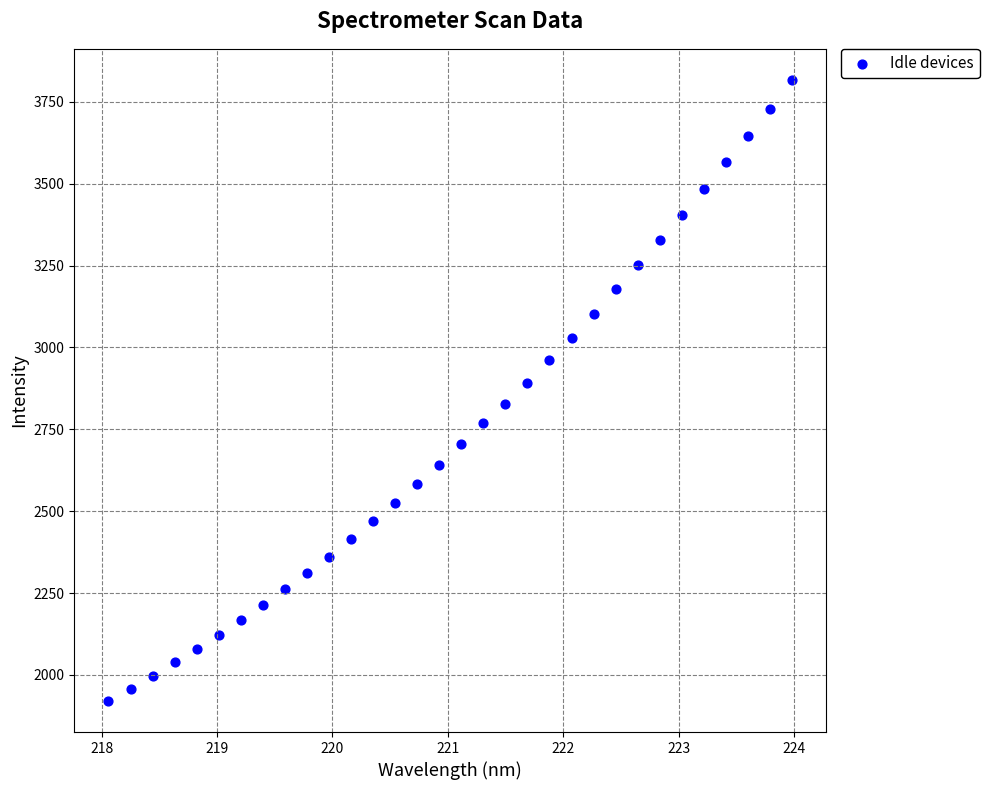

What is the range of Y values (max minus min)?

1896.9